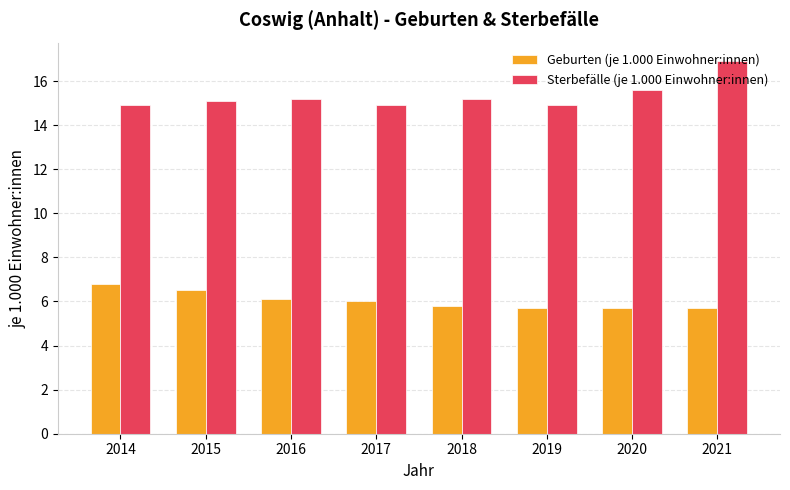

Rank the series by their maximum value, from lowest to highest.

Geburten (je 1.000 Einwohner:innen), Sterbefälle (je 1.000 Einwohner:innen)